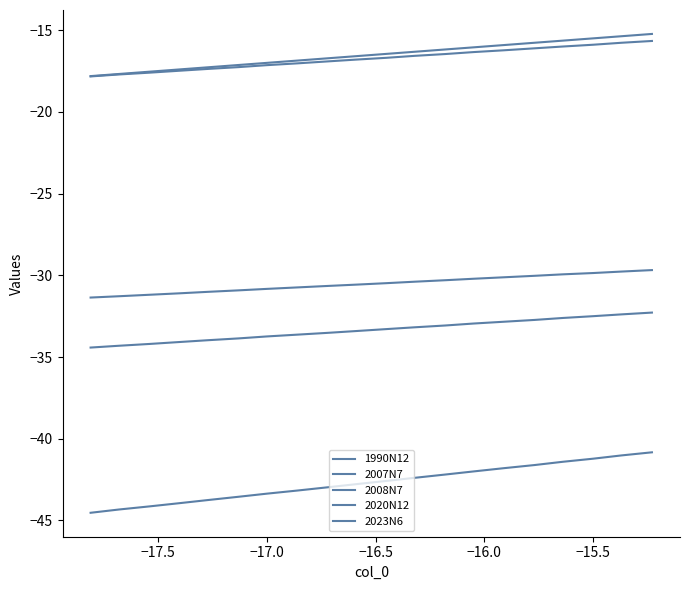

Does the chart have visible grid lines?

No